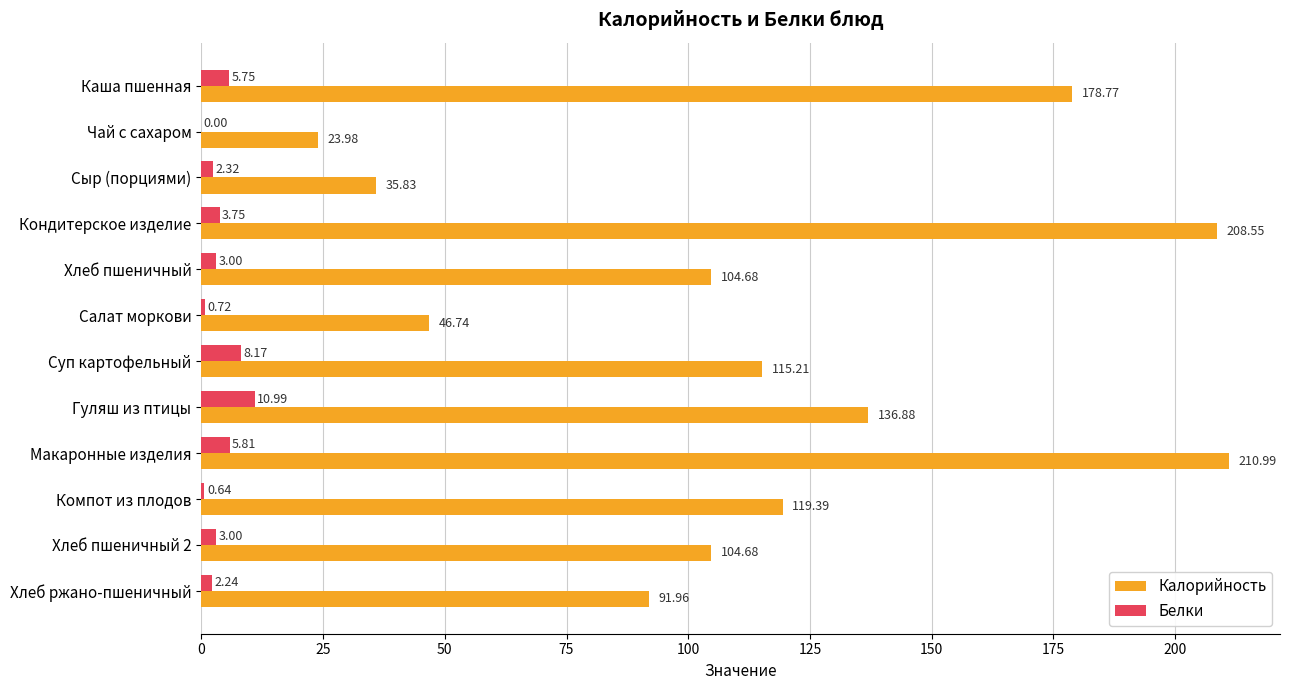

Which label corresponds to the largest value in the chart?

Макаронные изделия